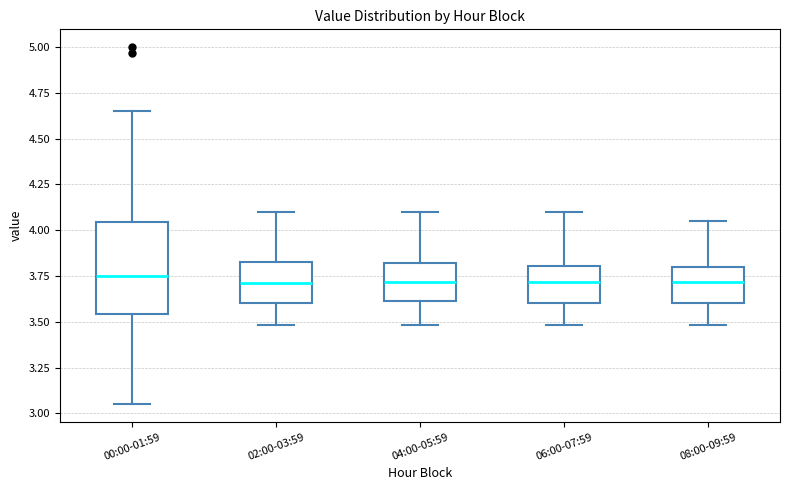

Where does the upper whisker of the box for 00:00-01:59 end on the y-axis? The values are not printed on the chart, so give them approximately, as read against the axis.

4.65